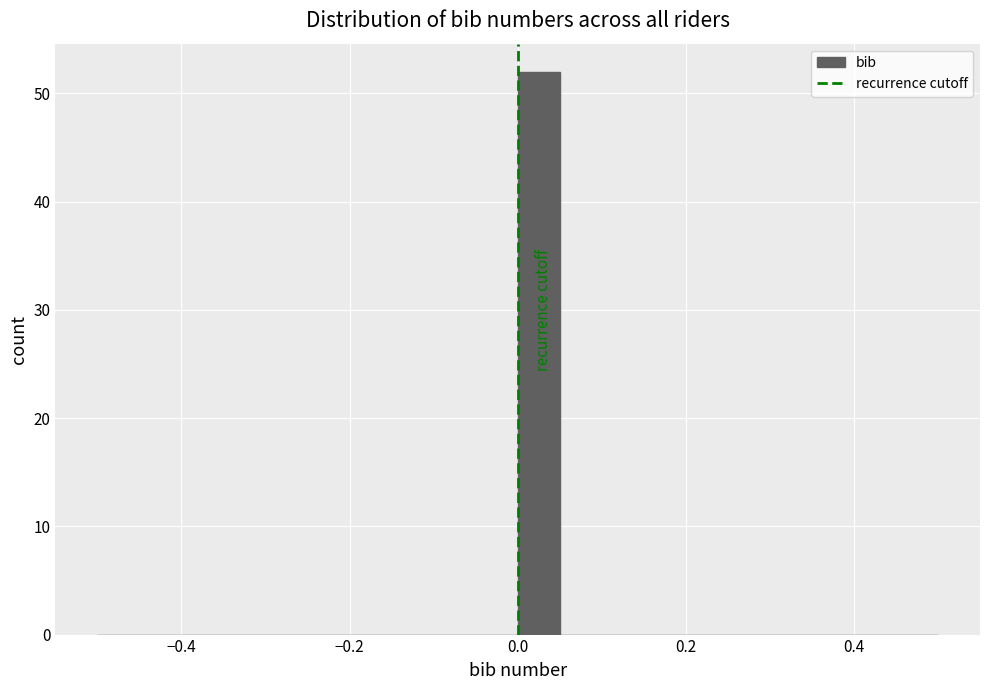

Read against the x-axis, roughly where is the centre of the tallest bar?

0.02